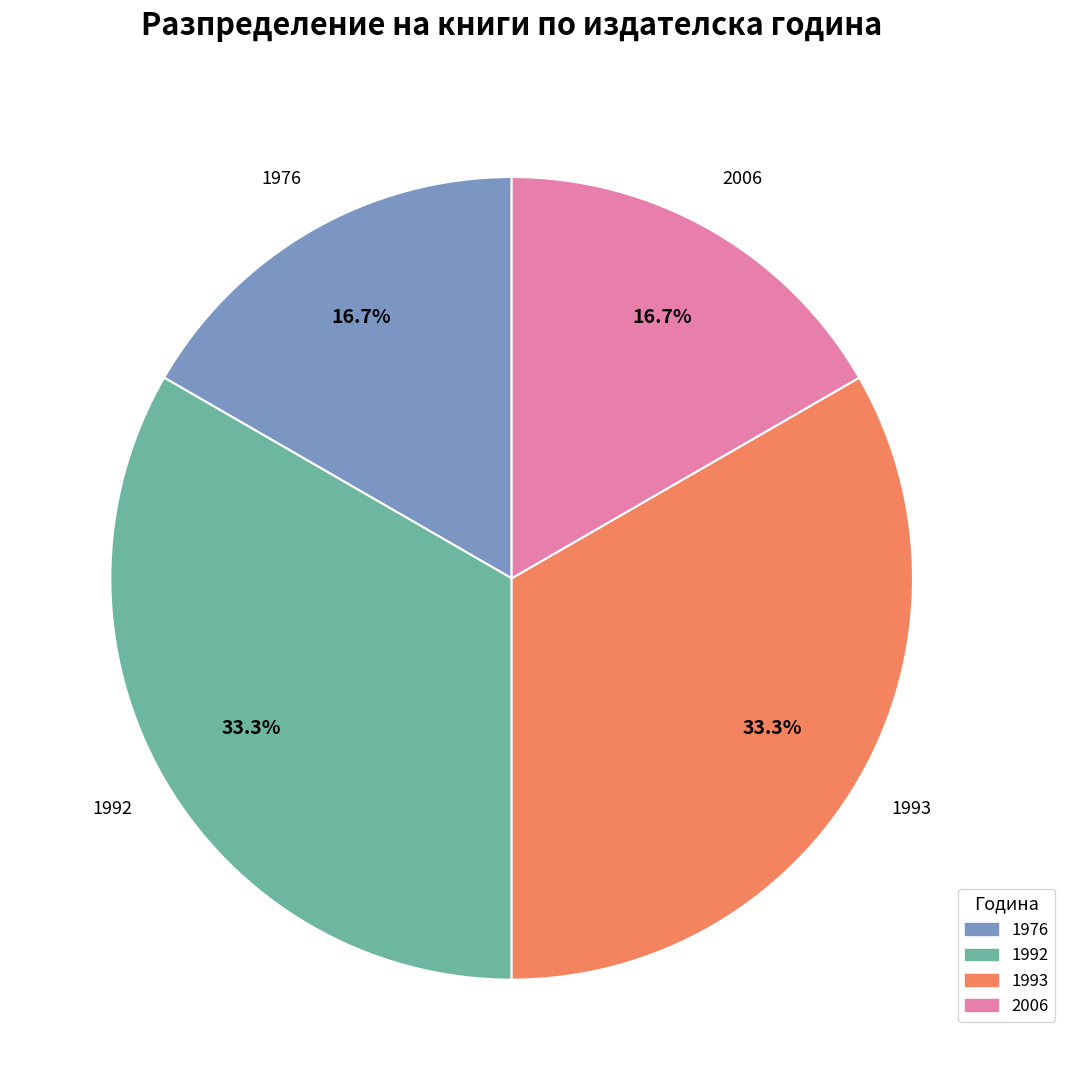

How many slices are in this pie chart?

4